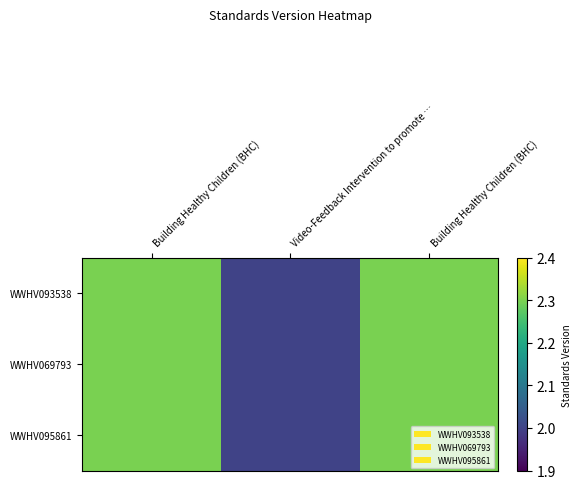

Which series has the largest range (max minus min)?

WWHV093538